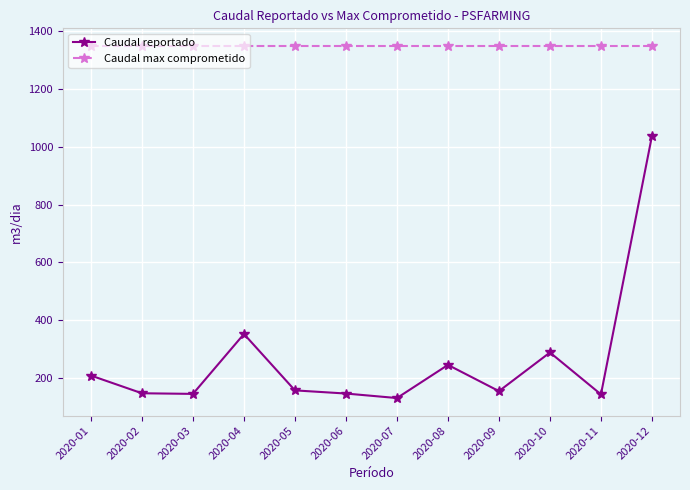

True or false: Caudal max comprometido and Caudal reportado intersect in this chart.

False